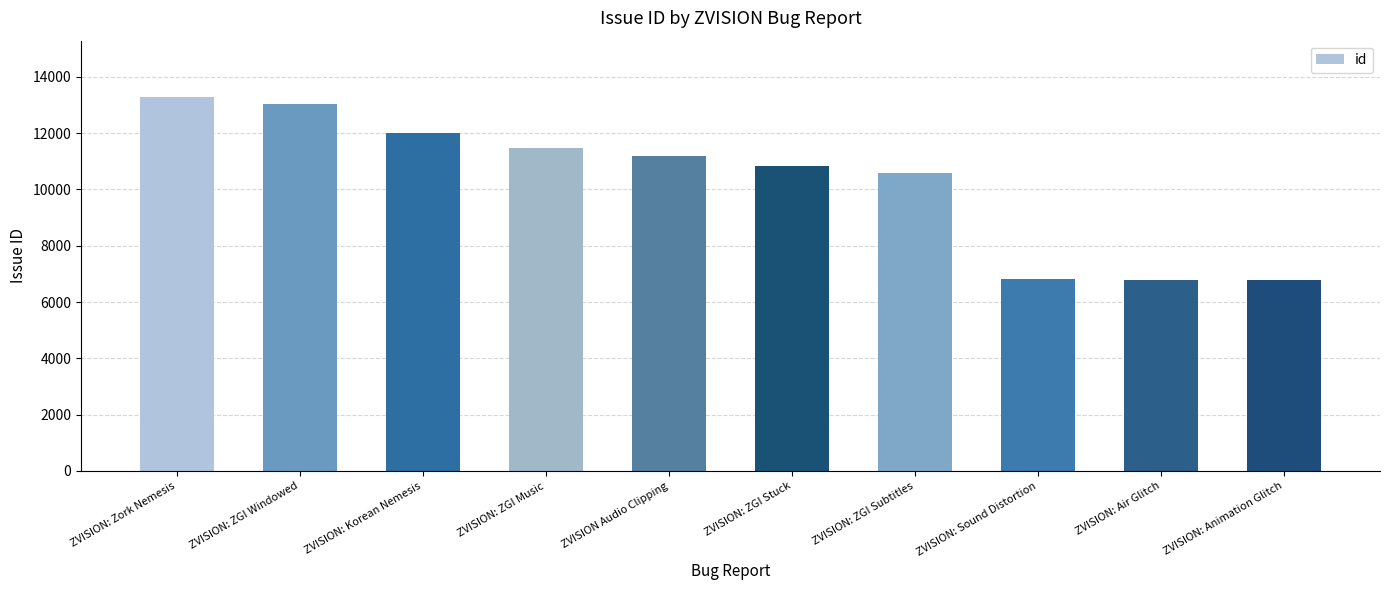

What position from the left is ZVISION Audio Clipping?

5